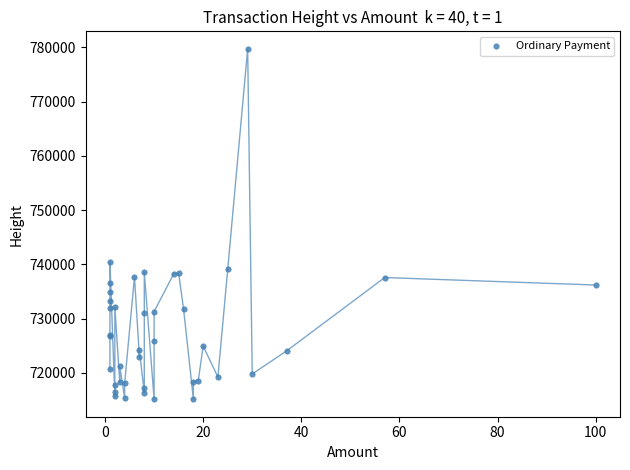

What Y value in the scatter plot is closest to 747437?

740427